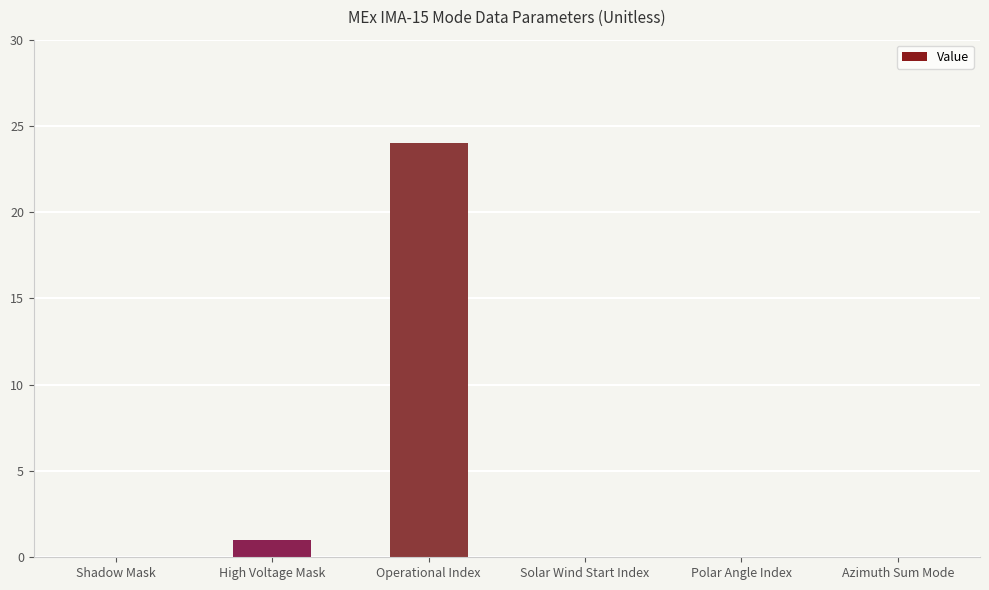

Which has a higher value, Azimuth Sum Mode or High Voltage Mask?

High Voltage Mask